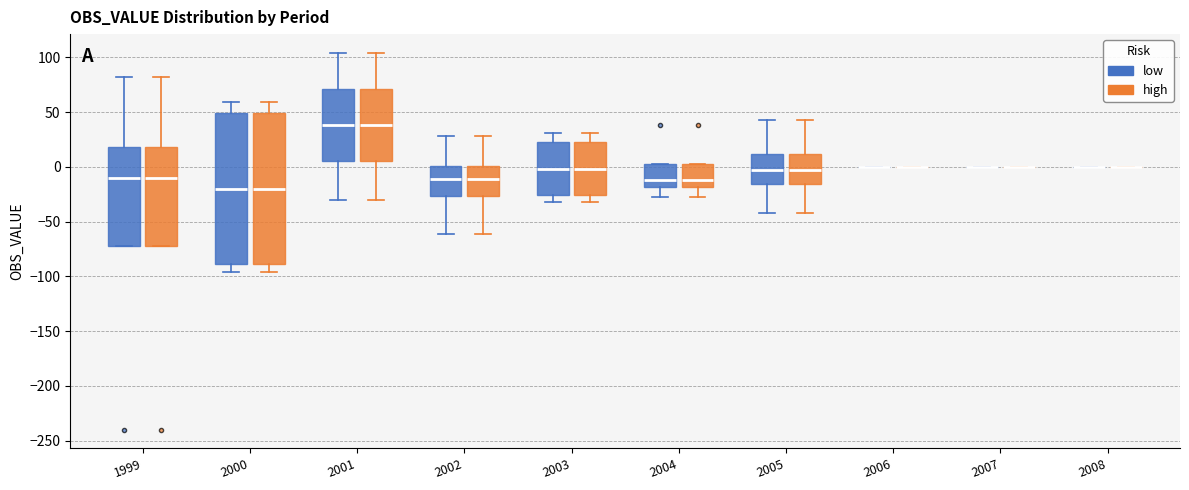

Reading left to right, read every box against the y-axis: the position of its median line, the range the box covers, and the ends of its whiskers. The values are not printed on the chart, so give them approximately, as read against the axis.

1999 (low): median -10, box -75 to 20, whiskers -75 to 80
1999 (high): median -10, box -75 to 20, whiskers -75 to 80
2000 (low): median -20, box -90 to 50, whiskers -95 to 60
2000 (high): median -20, box -90 to 50, whiskers -95 to 60
2001 (low): median 40, box 5 to 70, whiskers -30 to 105
2001 (high): median 40, box 5 to 70, whiskers -30 to 105
2002 (low): median -10, box -25 to 0, whiskers -60 to 30
2002 (high): median -10, box -25 to 0, whiskers -60 to 30
2003 (low): median 0, box -25 to 25, whiskers -30 to 30
2003 (high): median 0, box -25 to 25, whiskers -30 to 30
2004 (low): median -10, box -20 to 5, whiskers -30 to 5
2004 (high): median -10, box -20 to 5, whiskers -30 to 5
2005 (low): median -5, box -15 to 10, whiskers -40 to 45
2005 (high): median -5, box -15 to 10, whiskers -40 to 45
2006 (low): box collapsed to a line at 0, whiskers 0 to 0
2006 (high): box collapsed to a line at 0, whiskers 0 to 0
2007 (low): box collapsed to a line at 0, whiskers 0 to 0
2007 (high): box collapsed to a line at 0, whiskers 0 to 0
2008 (low): box collapsed to a line at 0, whiskers 0 to 0
2008 (high): box collapsed to a line at 0, whiskers 0 to 0